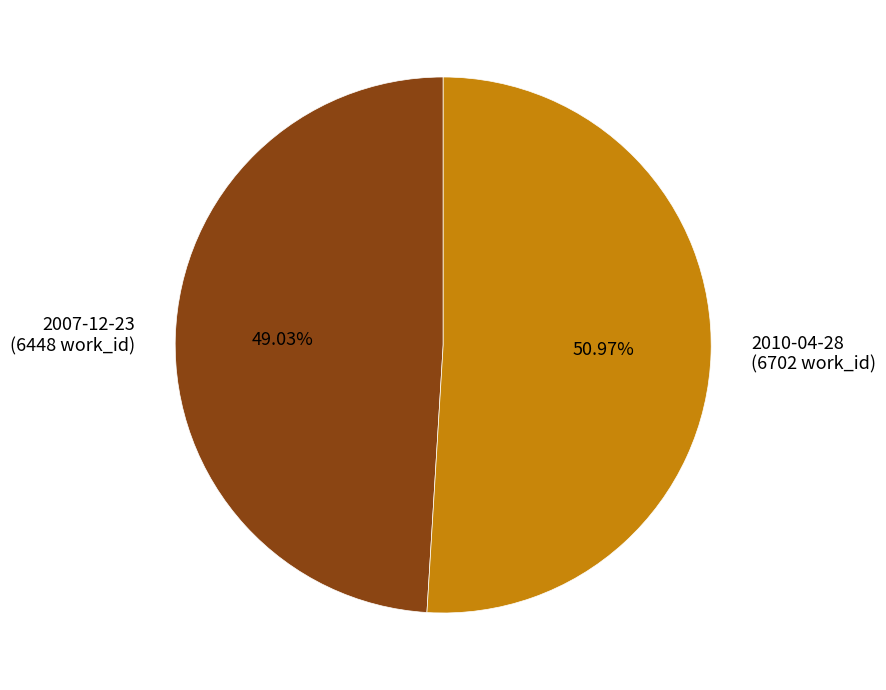

Which slice is the largest?

2010-04-28